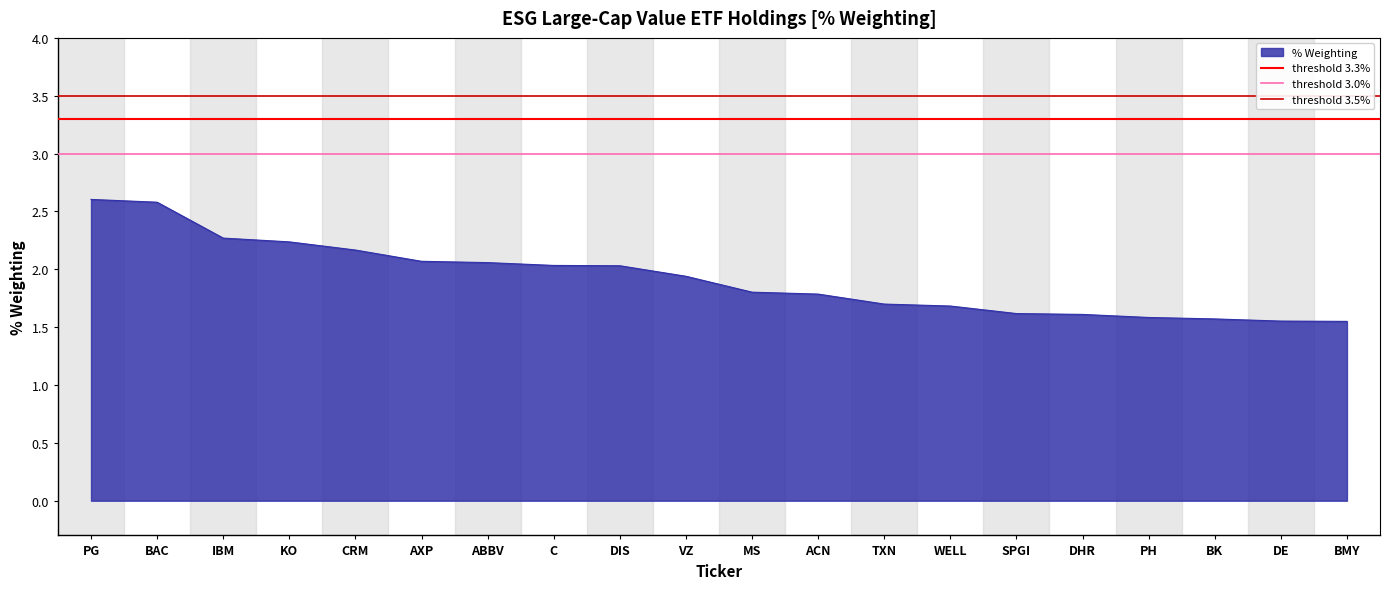

What is the lowest value of the threshold 3.5% series?

3.5